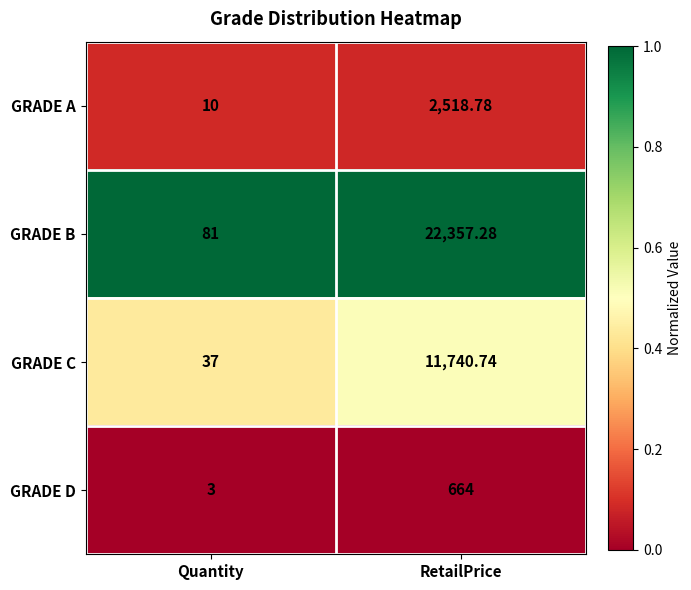

Which category has the highest value in the GRADE D series?

RetailPrice